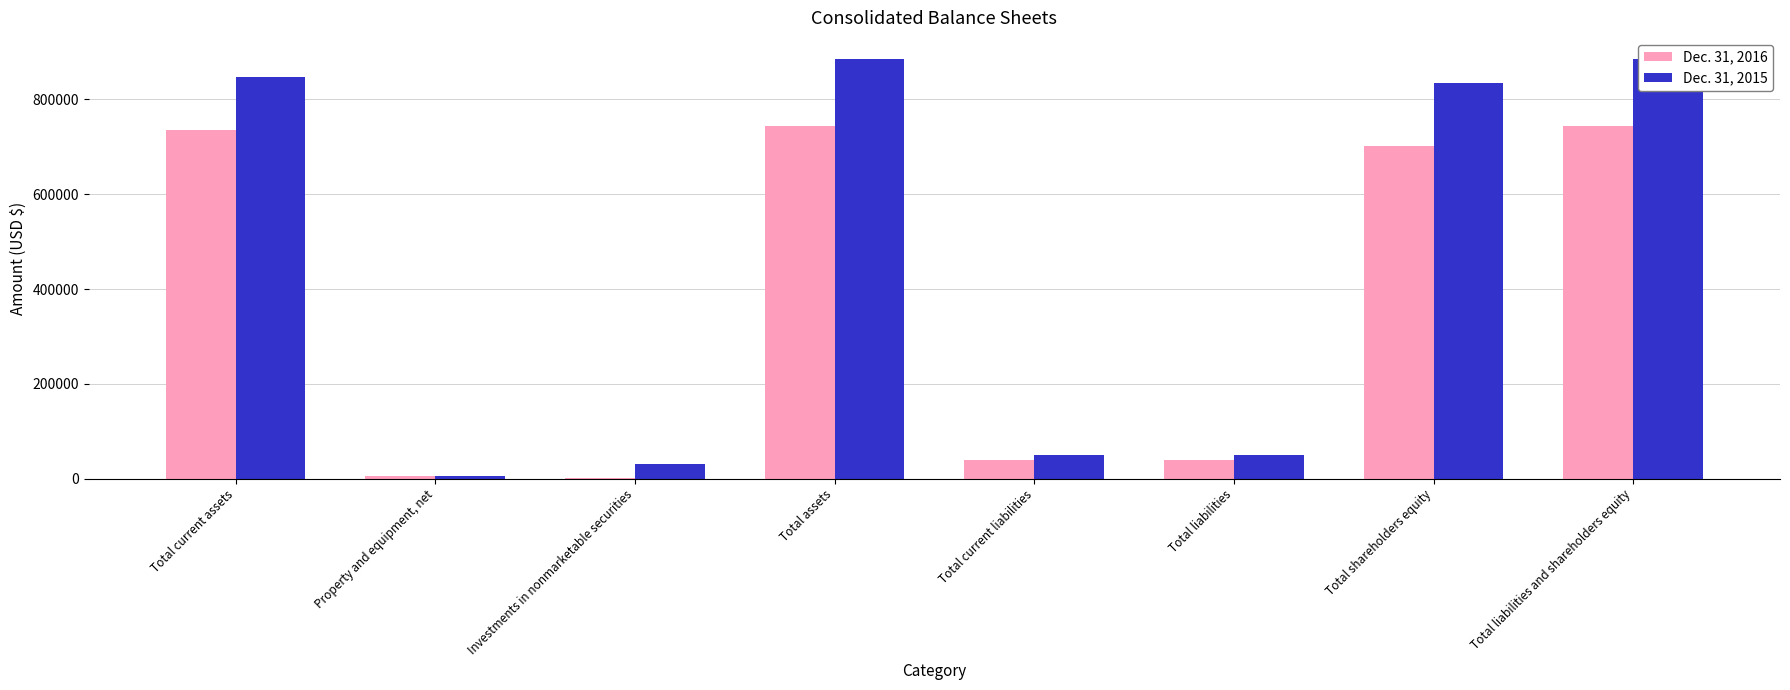

Reading left to right, extract all data points from this chart.

Dec. 31, 2016: 736192	4918	1645	742755	40385	40385	702370	742755
Dec. 31, 2015: 847817	5827	31645	885289	49884	49884	835405	885289